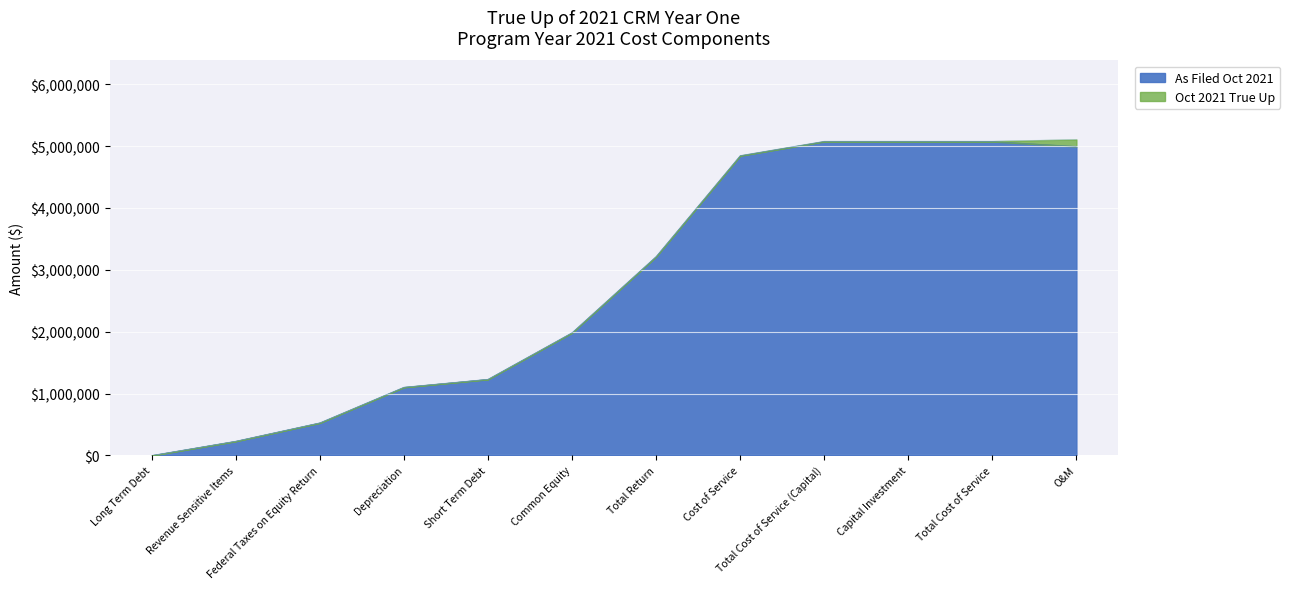

What is the highest value of the Oct 2021 True Up series?

5108313.9